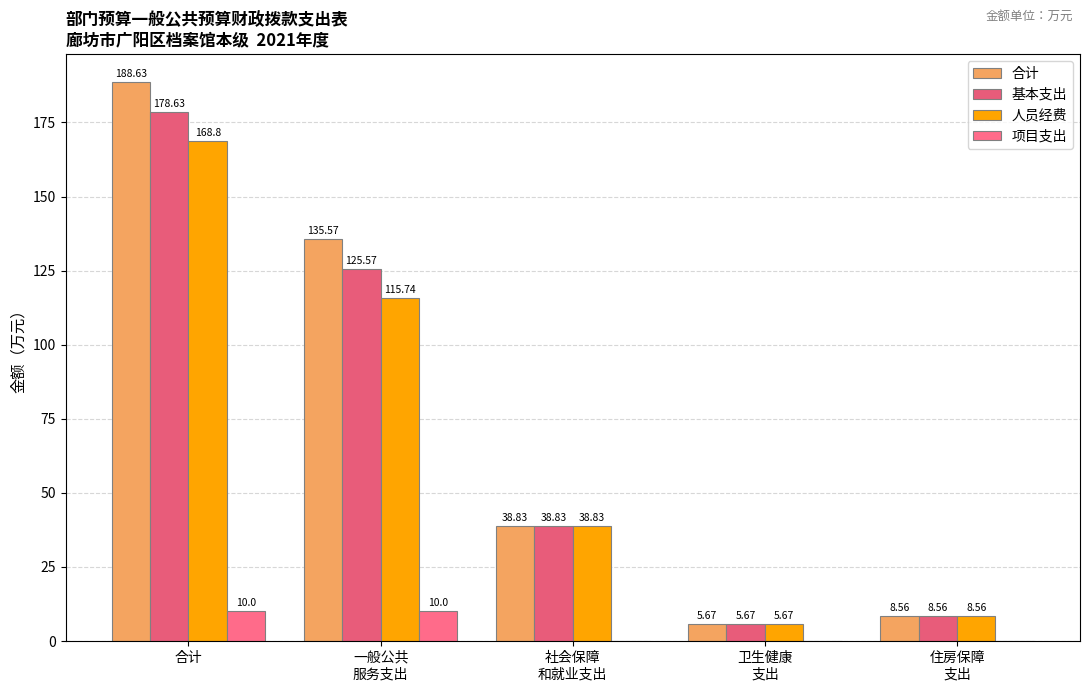

Which series has the widest spread of values?

合计